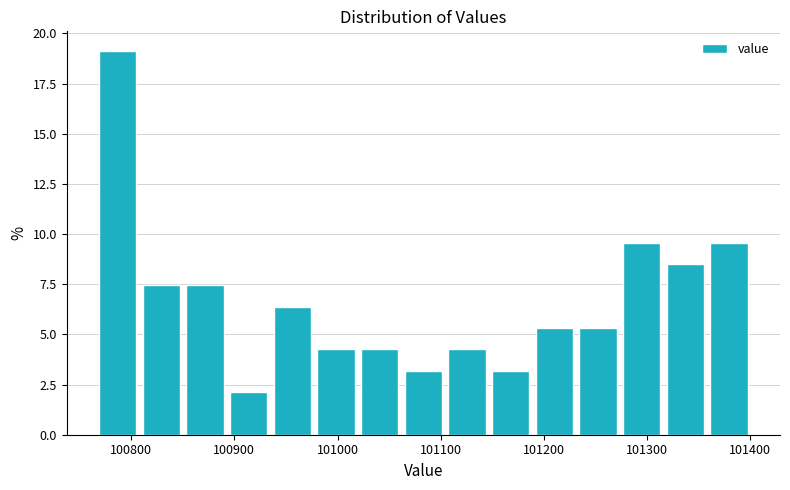

Over which range of the x-axis is the bar tallest?

100770 to 100810